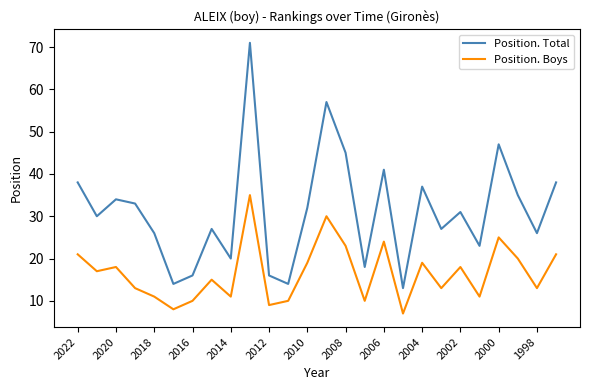

True or false: Position. Total and Position. Boys cross at least once.

False